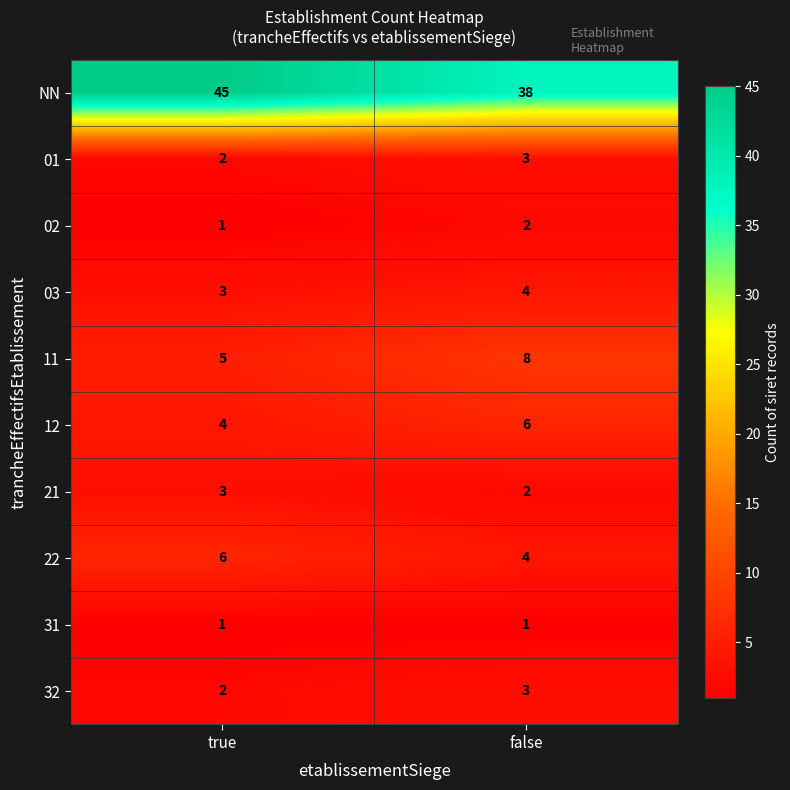

Rank the categories by NN value from highest to lowest.

true, false